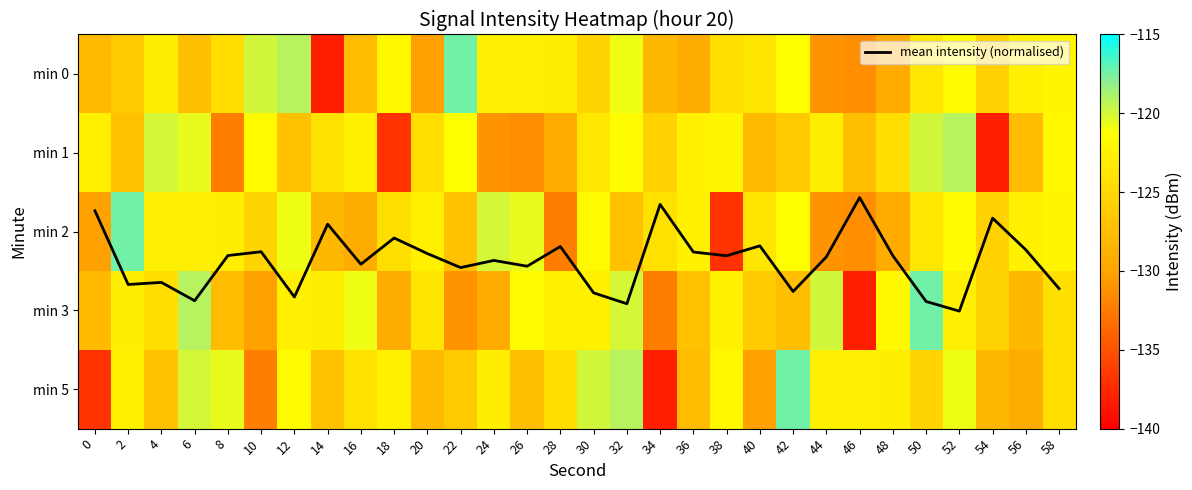

List the labels in order of min 1 value, smallest first.

54, 18, 8, 26, 24, 28, 40, 56, 46, 2, 12, 42, 34, 48, 20, 14, 30, 44, 0, 16, 36, 38, 58, 10, 32, 22, 6, 4, 50, 52